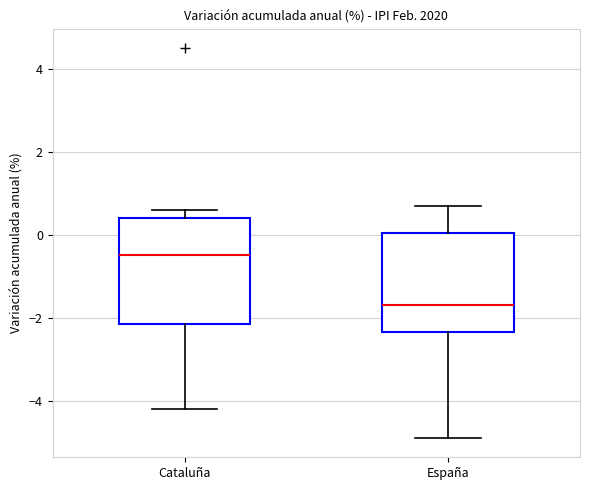

Reading left to right, transcribe this box plot: for each box, give where its median line is, the range the box spans, and where its two whiskers end, as read against the y-axis. The values are not printed on the chart, so give them approximately, as read against the axis.

Cataluña: median -0.4, box -2.2 to 0.4, whiskers -4.2 to 0.6
España: median -1.6, box -2.4 to 0.0, whiskers -4.8 to 0.8